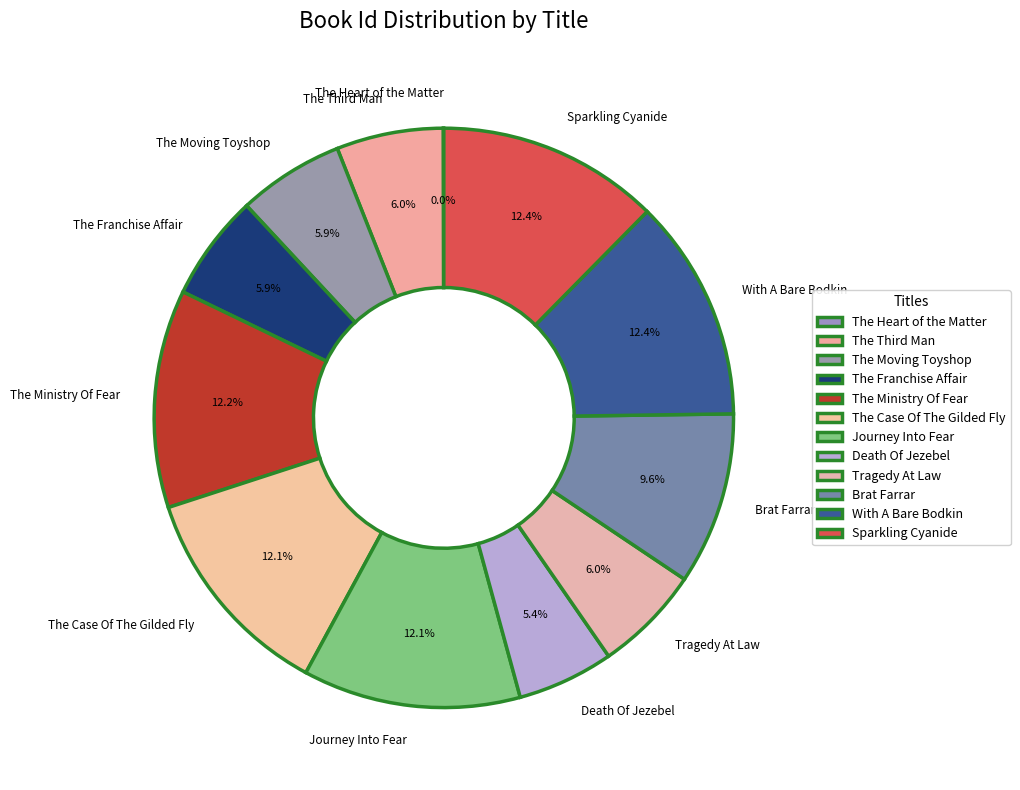

Does Sparkling Cyanide represent more than half of the total?

No